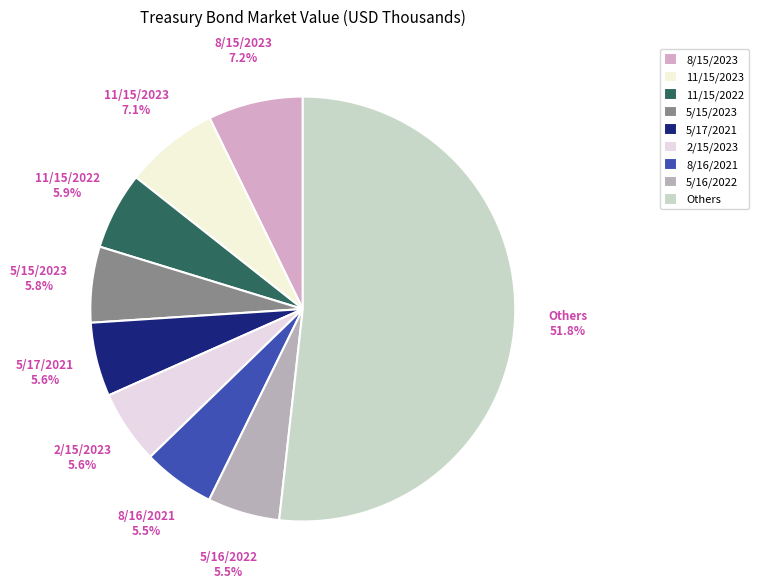

Which slice is the largest?

Others